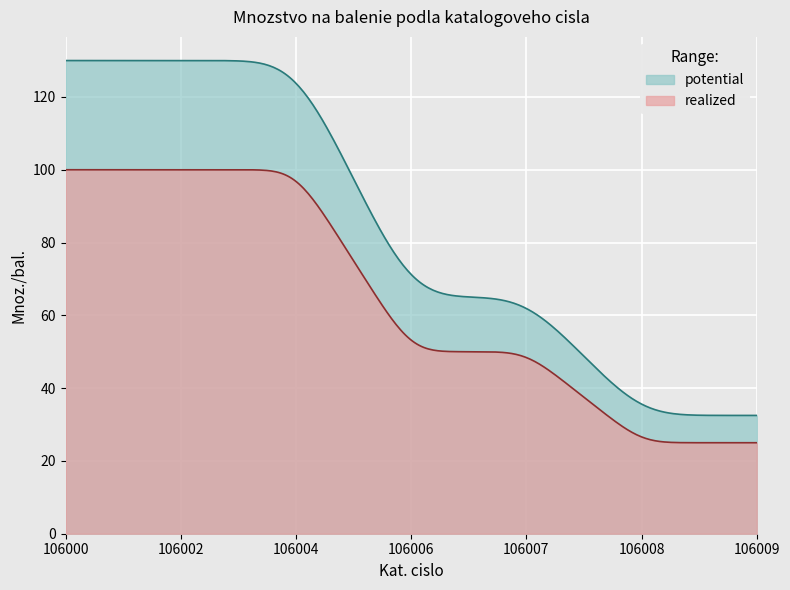

True or false: the data shows 12 at 106009.

False